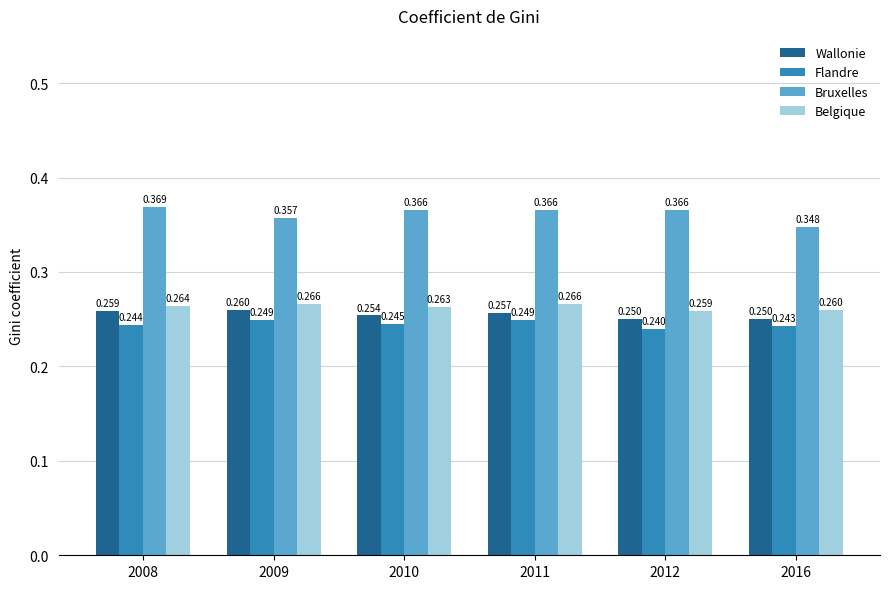

Which series has the largest total across all categories?

Bruxelles